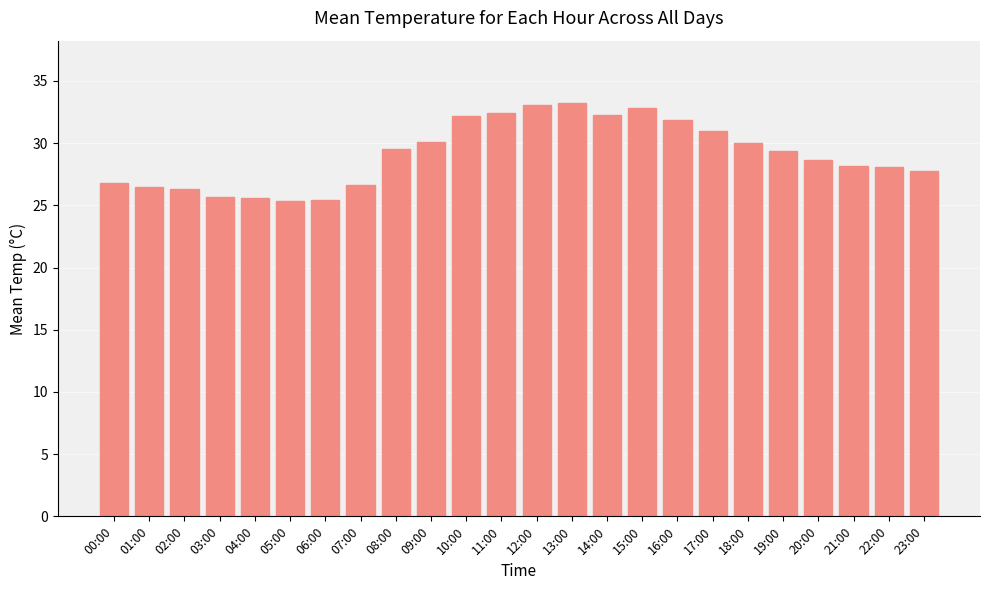

What is the ratio of the value at 03:00 to the value at 13:00?

0.8